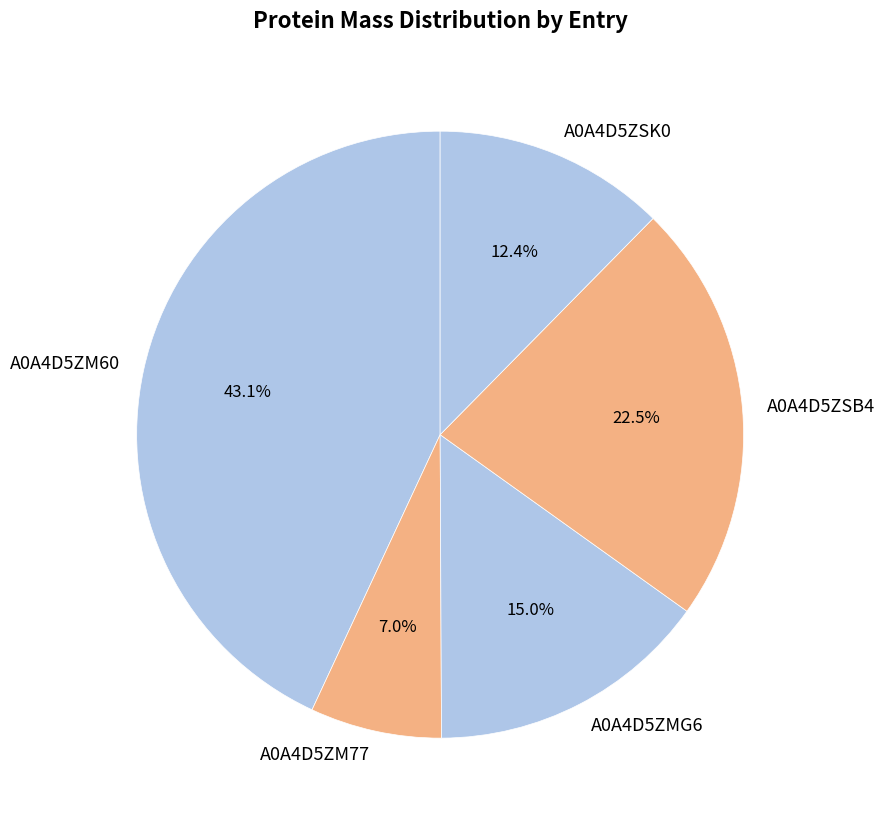

Which has a higher value, A0A4D5ZSB4 or A0A4D5ZM60?

A0A4D5ZM60